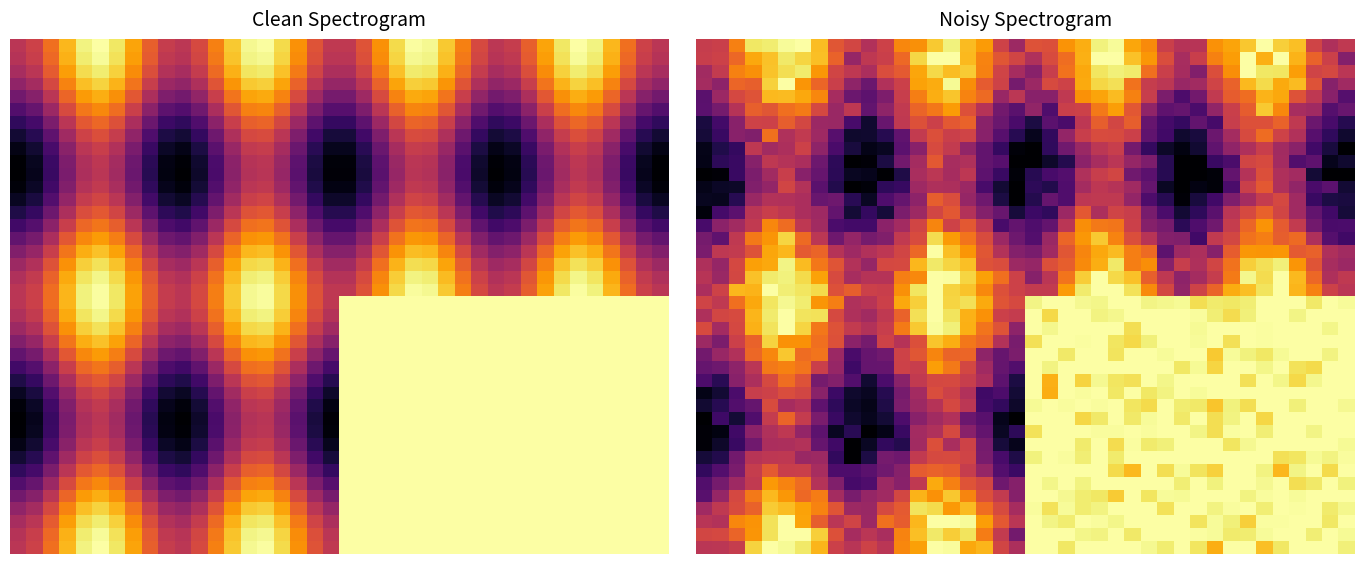

What is the sum of all 25 values?

464.0